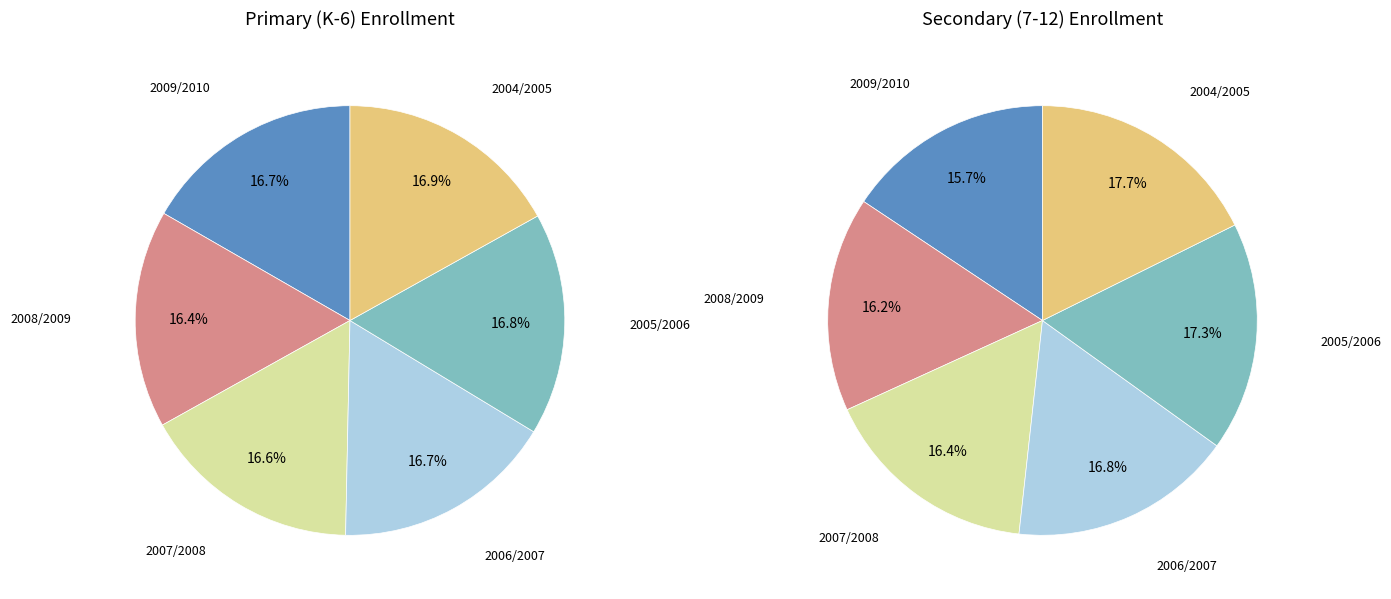

What percentage is the 2004/2005 slice, to the nearest percent?

18%